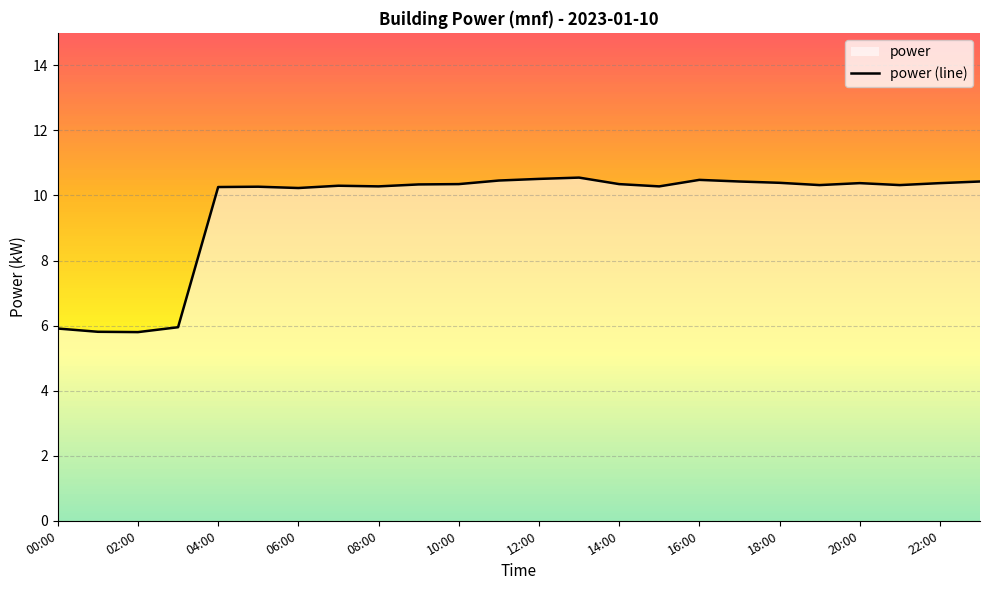

The power (line) series shows 7.0 at 16:00. True or false?

False